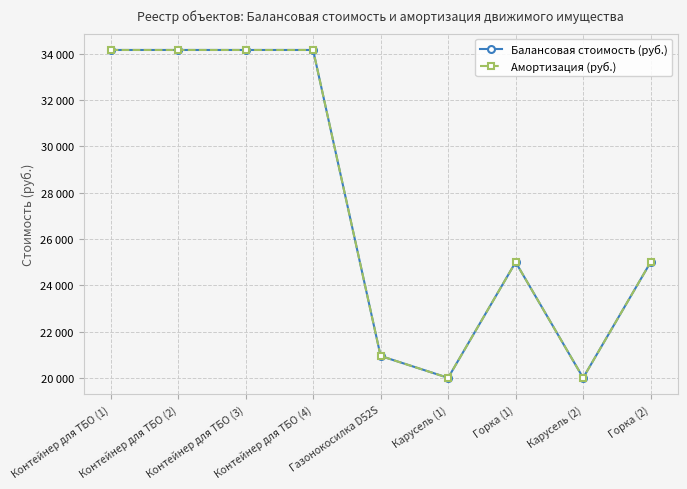

Is this an area chart (filled region under the line)?

No